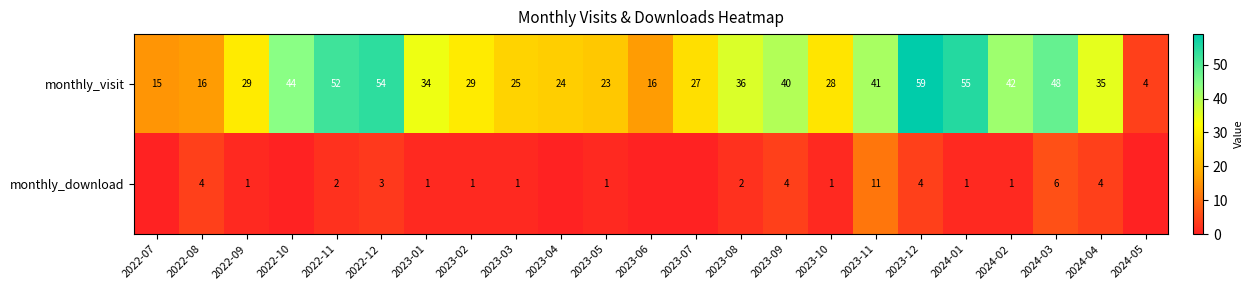

Which category has the highest value in the monthly_visit series?

2023-12